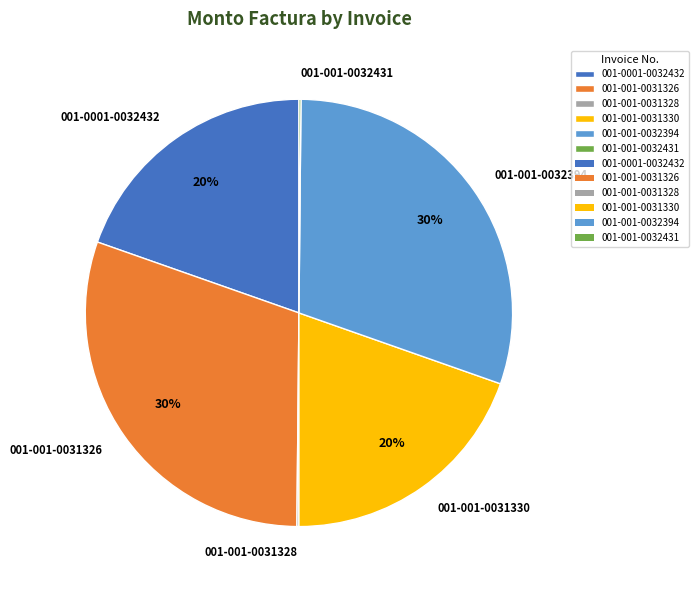

To the nearest percent, what is the difference between the largest and smallest slice percentages?

30%